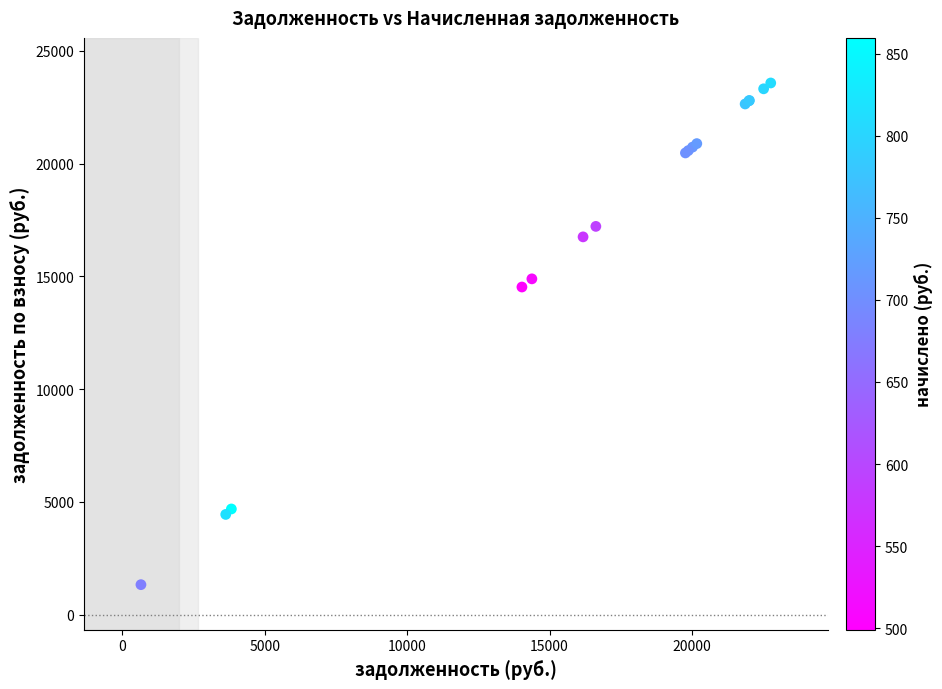

What Y value in the scatter plot is closest to 12454?

14529.9